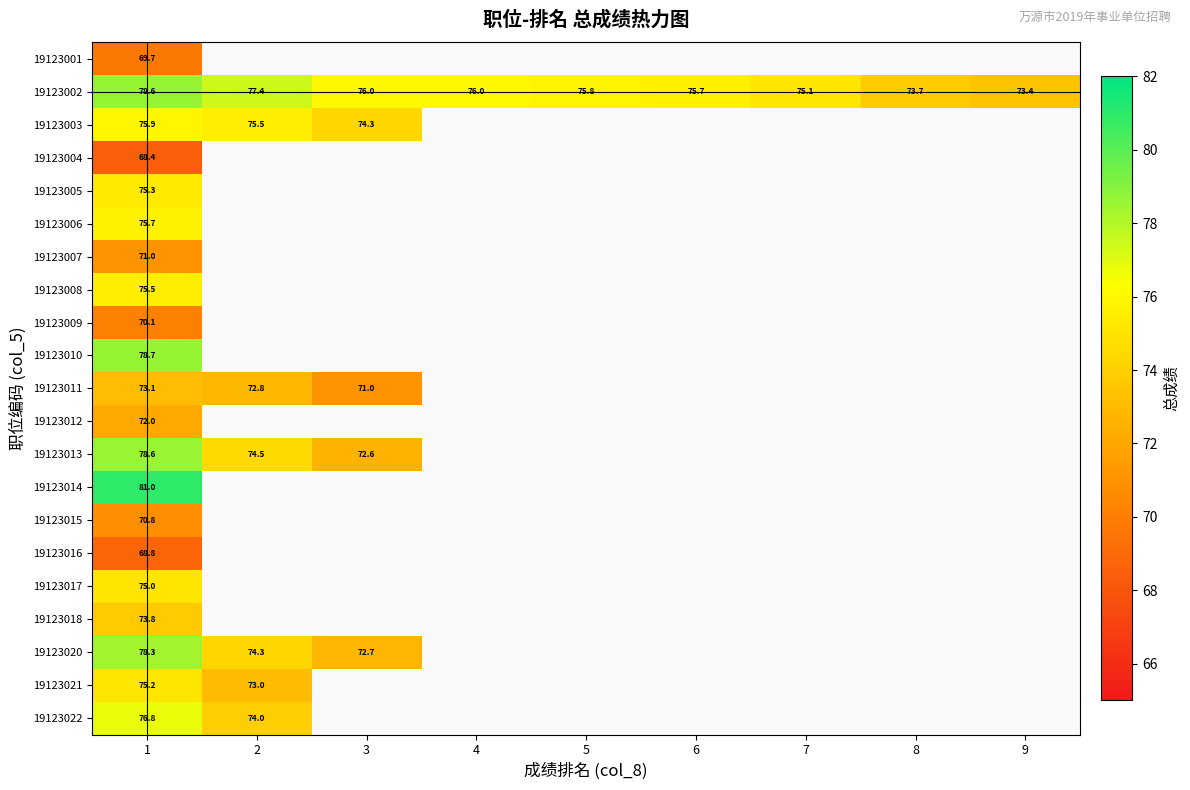

True or false: 19123008 has a value of 75.5 at 1.

True